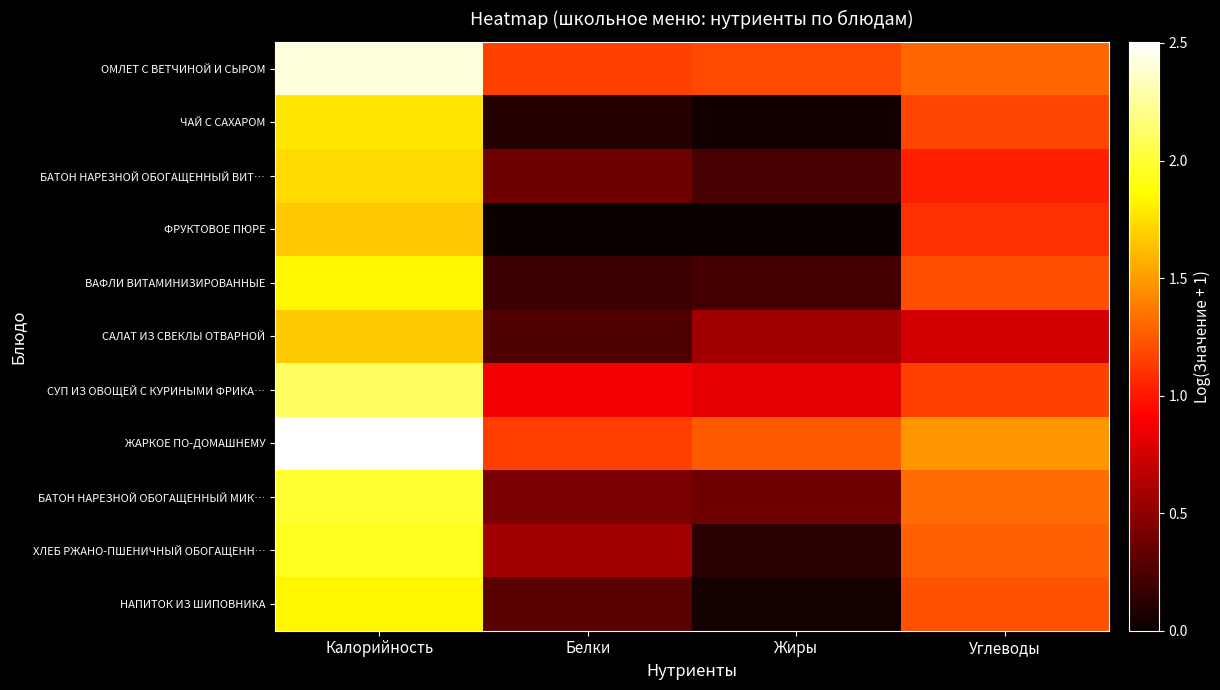

Count the number of data series in this chart.

11